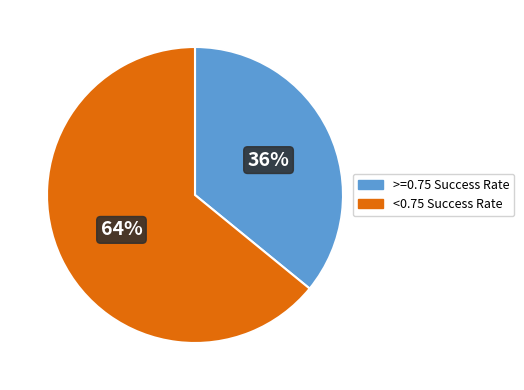

Rank the categories by value from lowest to highest.

>=0.75 Success Rate, <0.75 Success Rate